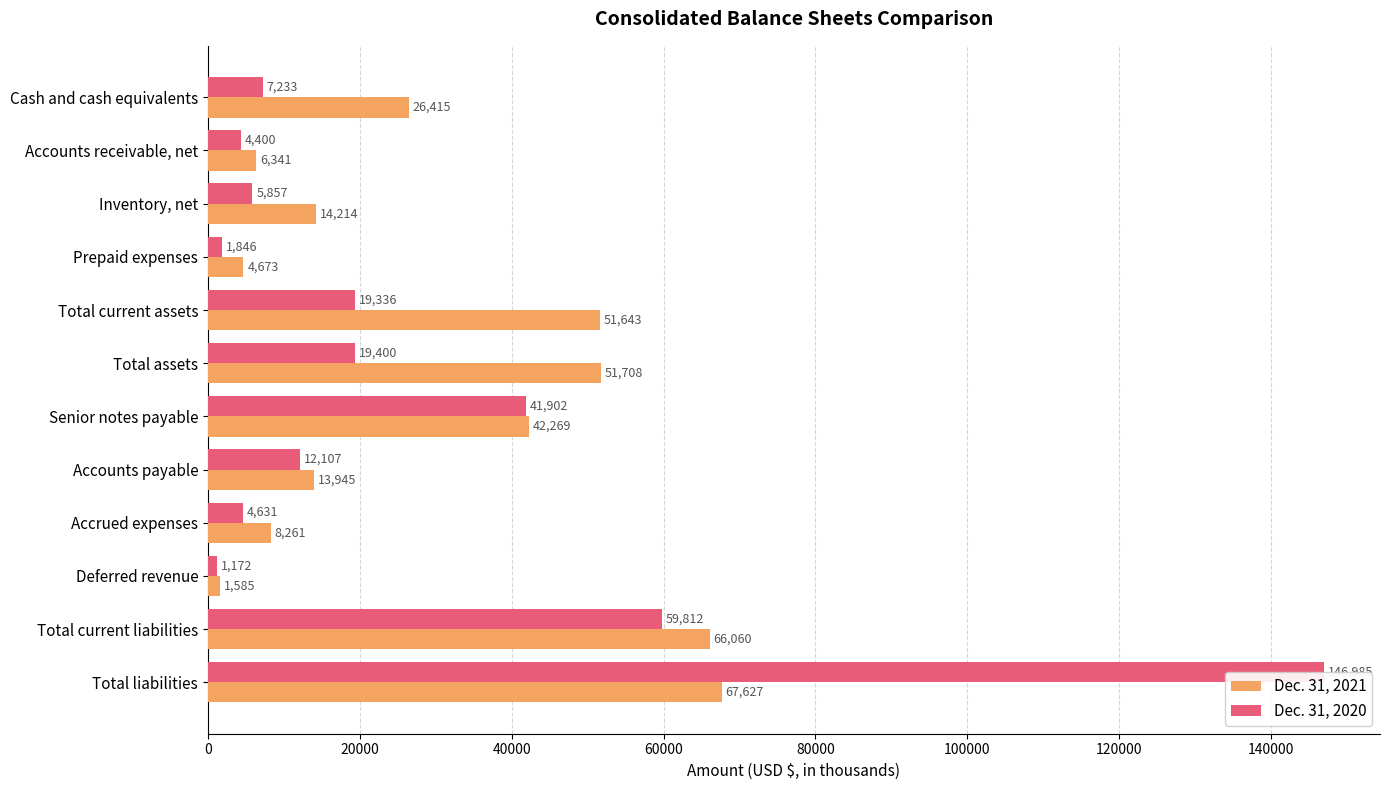

The Dec. 31, 2021 series shows 8261 at Accrued expenses. True or false?

True